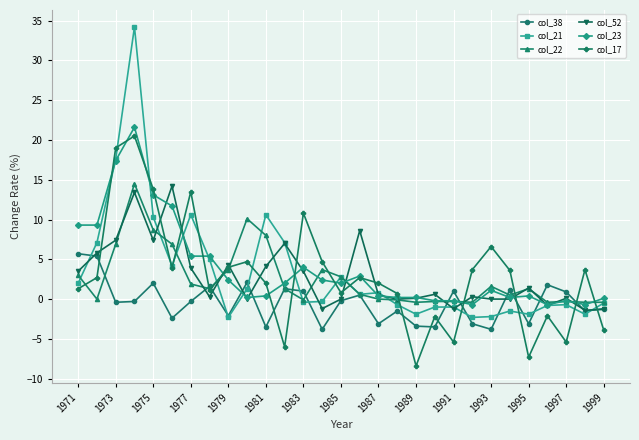

Count the number of data series in this chart.

6